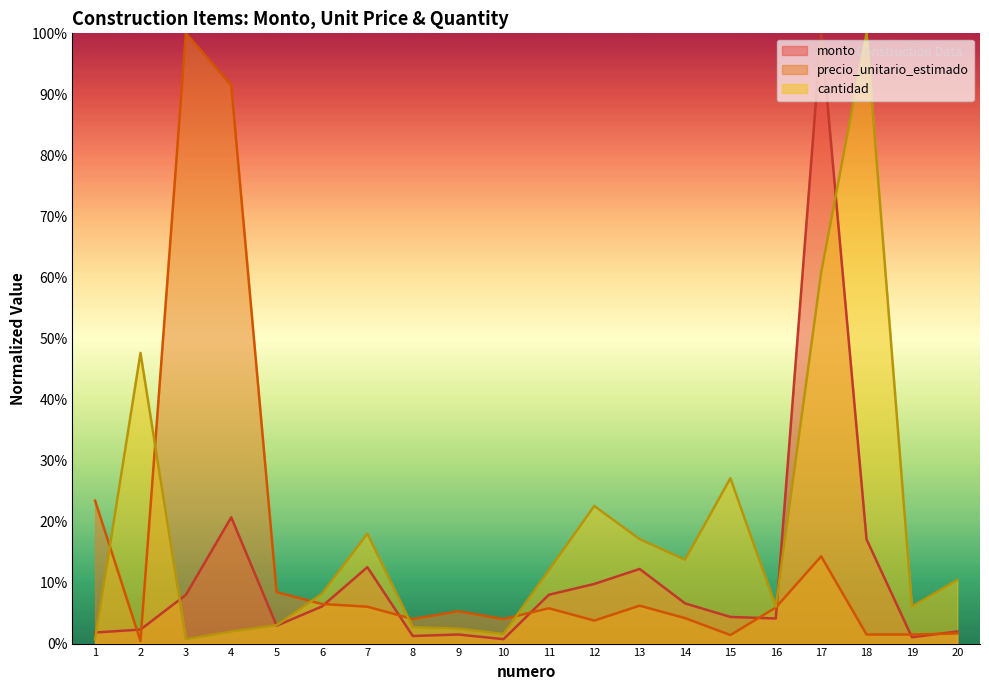

Which series has the largest range (max minus min)?

precio_unitario_estimado